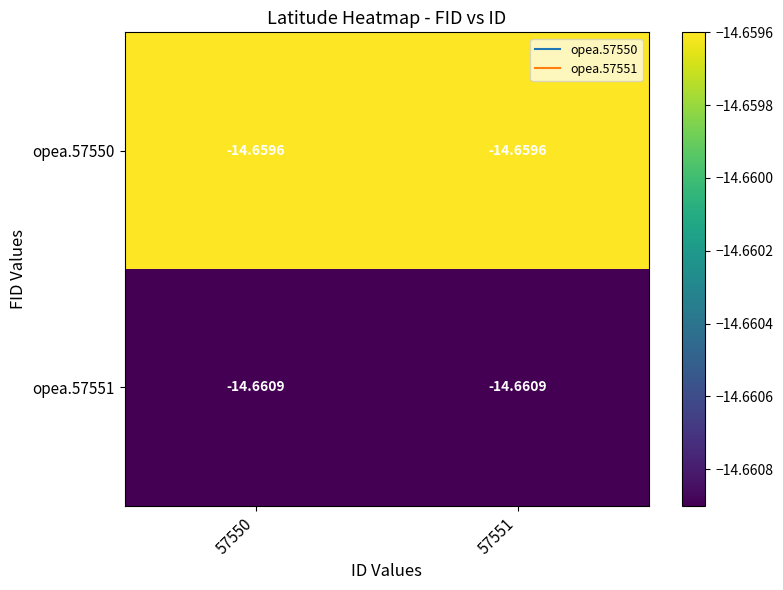

Count the number of categories in the chart.

2